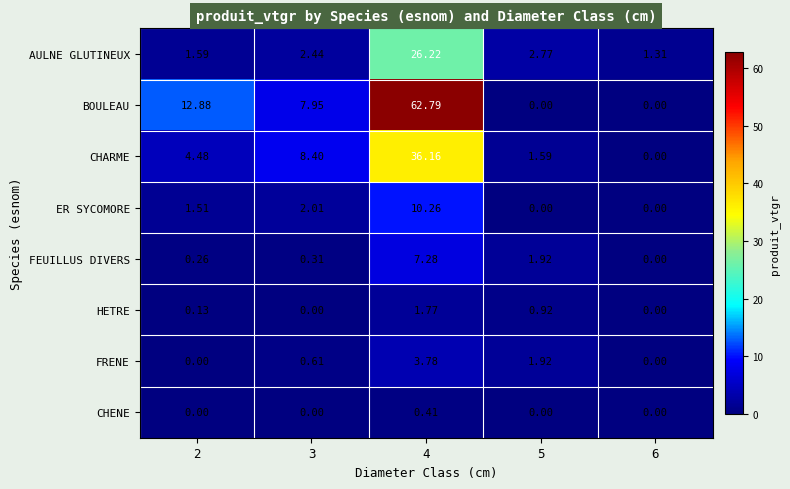

What is the difference between the highest and lowest values at 3?

8.4